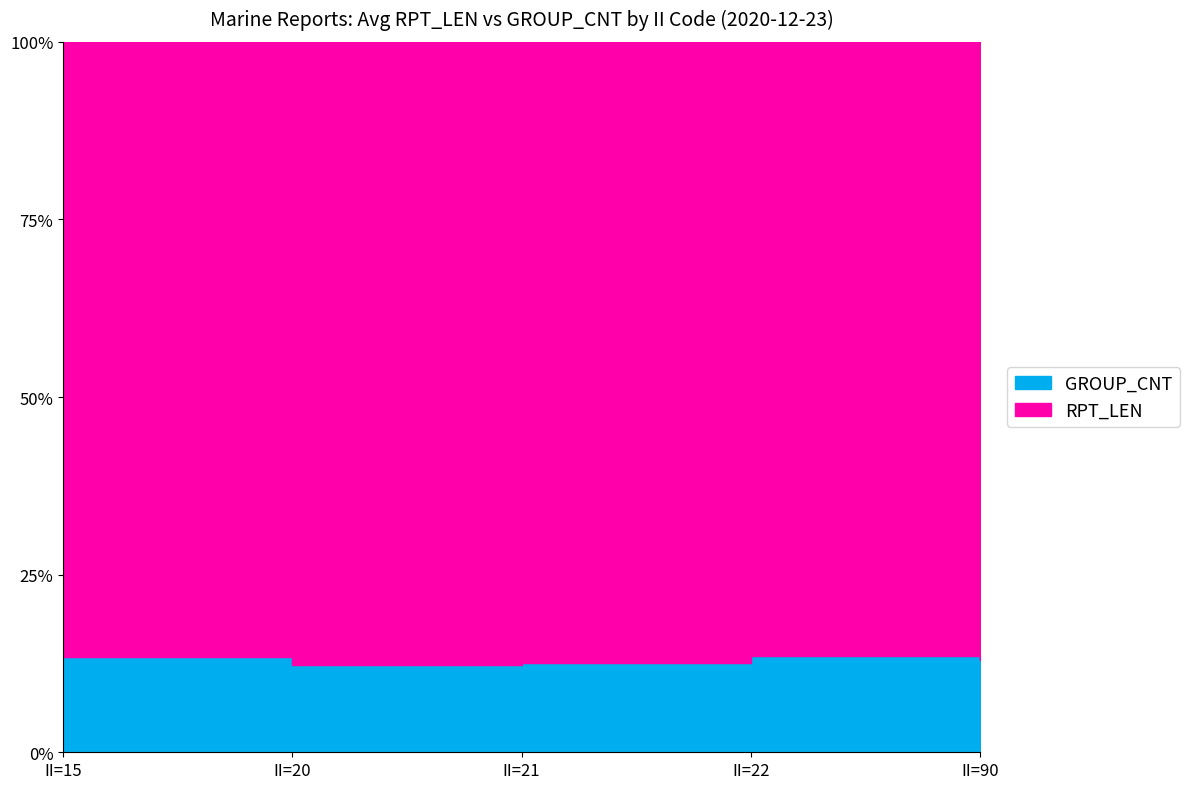

How many lines are shown in the chart?

2